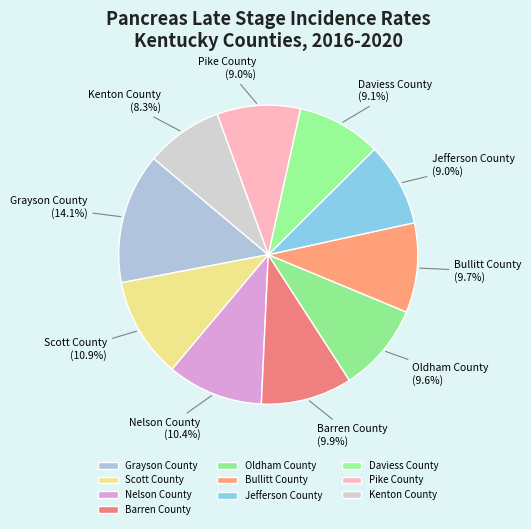

To the nearest percent, what is the difference between the largest and smallest slice percentages?

6%